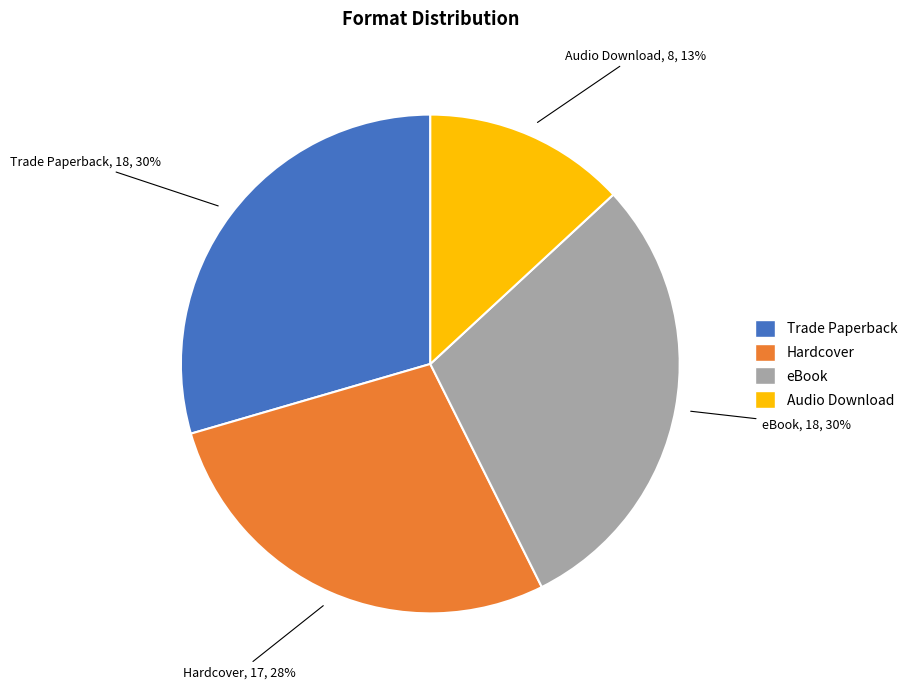

To the nearest percent, what is the average slice percentage?

25%